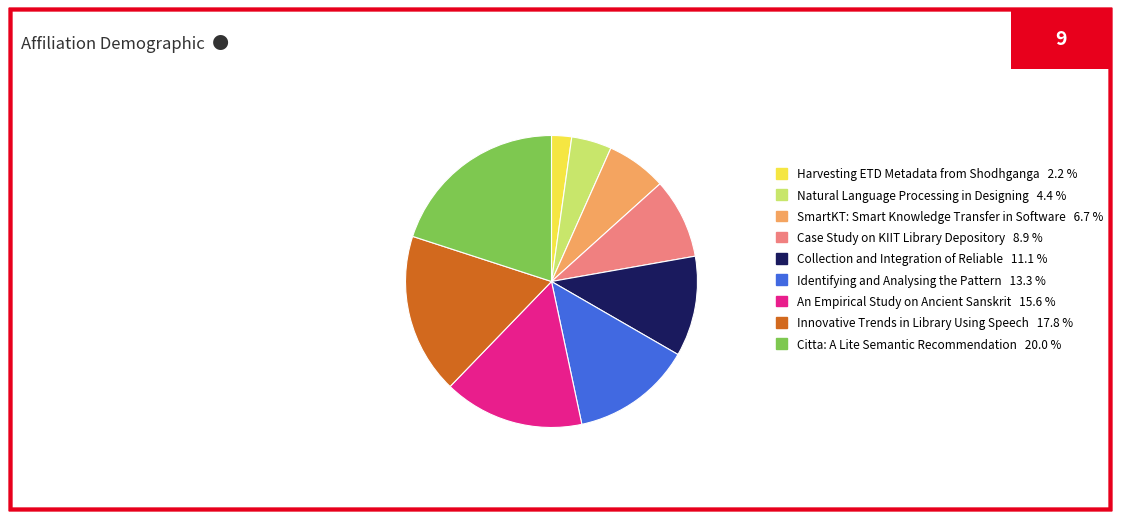

Rank the categories by value from highest to lowest.

Citta: A Lite Semantic Recommendation, Innovative Trends in Library Using Speech, An Empirical Study on Ancient Sanskrit, Identifying and Analysing the Pattern, Collection and Integration of Reliable, Case Study on KIIT Library Depository, SmartKT: Smart Knowledge Transfer in Software, Natural Language Processing in Designing, Harvesting ETD Metadata from Shodhganga